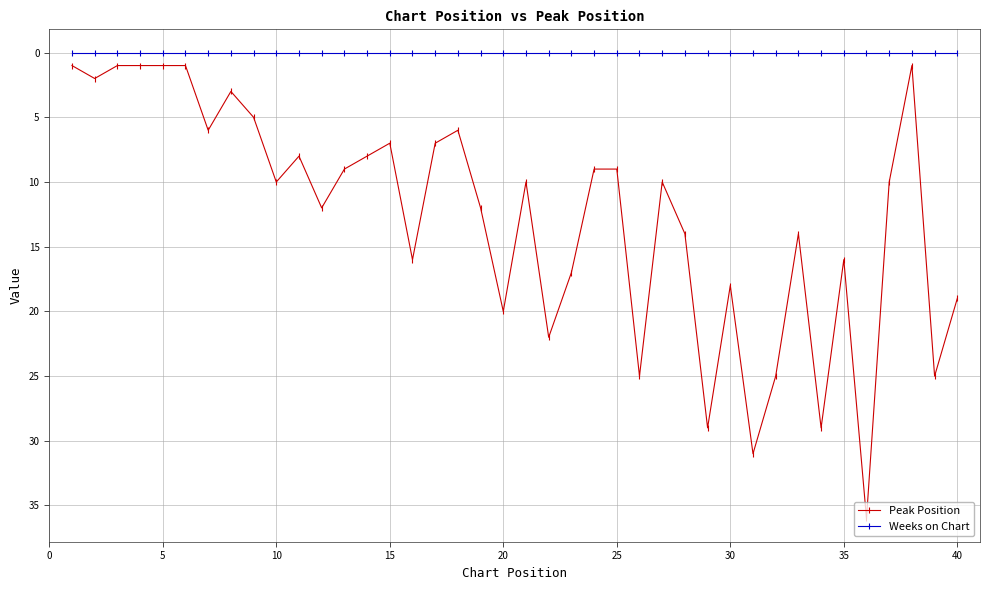

Which series has the largest total across all categories?

Peak Position